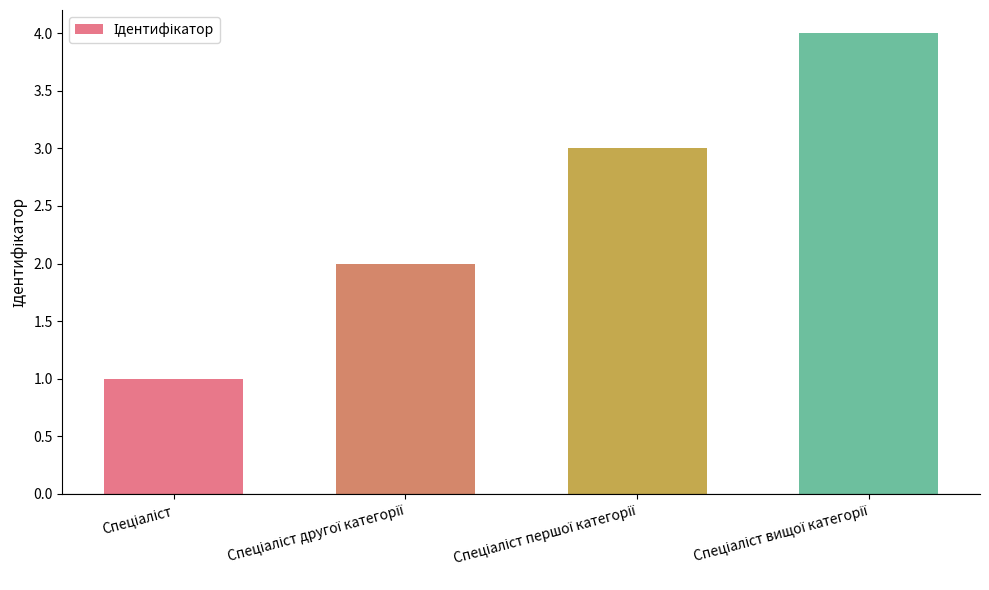

What is the difference between the maximum and minimum values?

3